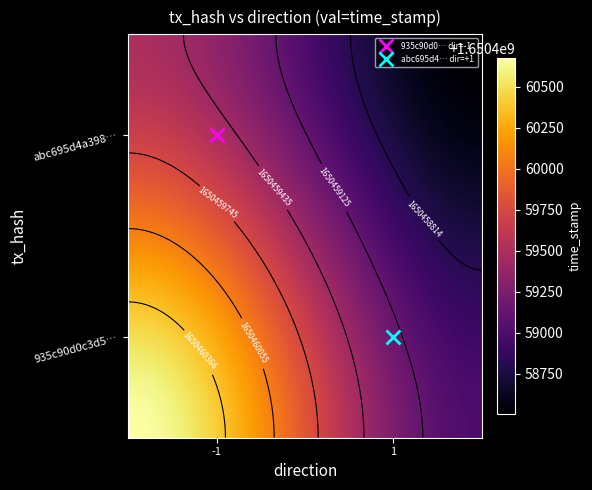

Count the number of data series in this chart.

2